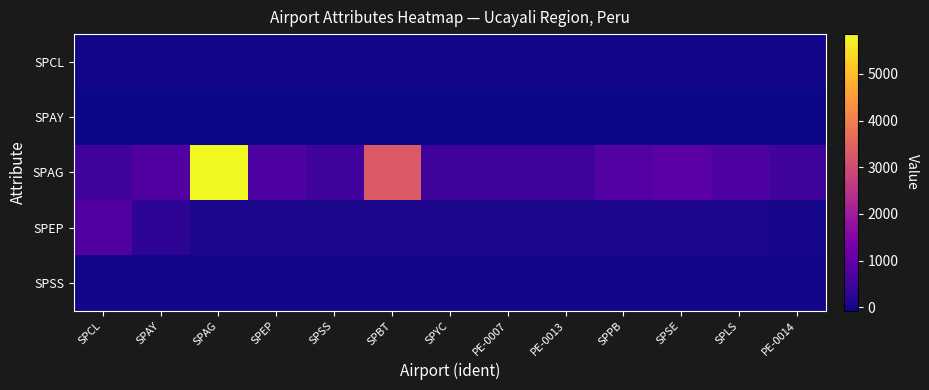

Reading left to right, list all the values displayed in this chart.

SPCL: SPCL=-8.4	SPAY=-10.7	SPAG=-9.0	SPEP=-9.8	SPSS=-8.6	SPBT=-10.8	SPYC=-8.3	PE-0007=-8.4	PE-0013=-8.4	SPPB=-9.5	SPSE=-11.1	SPLS=-8.4	PE-0014=-8.4
SPAY: SPCL=-74.6	SPAY=-73.8	SPAG=-75.5	SPEP=-70.7	SPSS=-74.3	SPBT=-74.2	SPYC=-74.6	PE-0007=-74.7	PE-0013=-74.7	SPPB=-72.8	SPSE=-73.0	SPLS=-75.1	PE-0014=-74.6
SPAG: SPCL=513.0	SPAY=751.0	SPAG=5853.0	SPEP=725.0	SPSS=522.0	SPBT=3290.0	SPYC=489.0	PE-0007=489.0	PE-0013=486.0	SPPB=783.0	SPSE=886.0	SPLS=711.0	PE-0014=505.0
SPEP: SPCL=750.0	SPAY=250.0	SPAG=50.0	SPEP=50.0	SPSS=50.0	SPBT=50.0	SPYC=50.0	PE-0007=50.0	PE-0013=50.0	SPPB=50.0	SPSE=50.0	SPLS=50.0	PE-0014=0.0
SPSS: SPCL=-8.4	SPAY=-10.7	SPAG=-9.0	SPEP=-9.8	SPSS=-8.6	SPBT=-10.8	SPYC=-8.3	PE-0007=-8.4	PE-0013=-8.4	SPPB=-9.5	SPSE=-11.1	SPLS=-8.4	PE-0014=-8.4